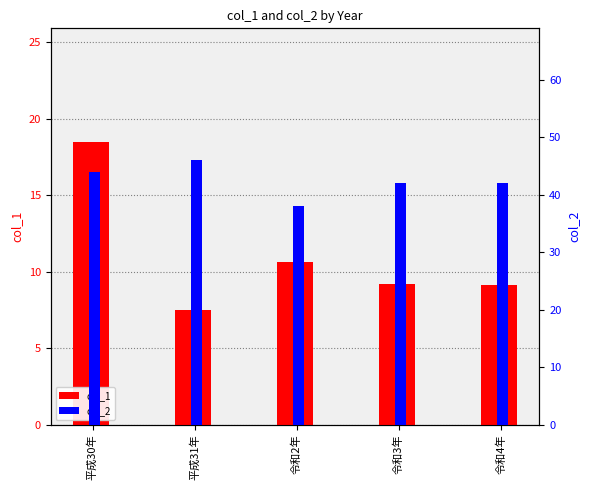

Where is col_2 nearest to the value 42?

令和3年